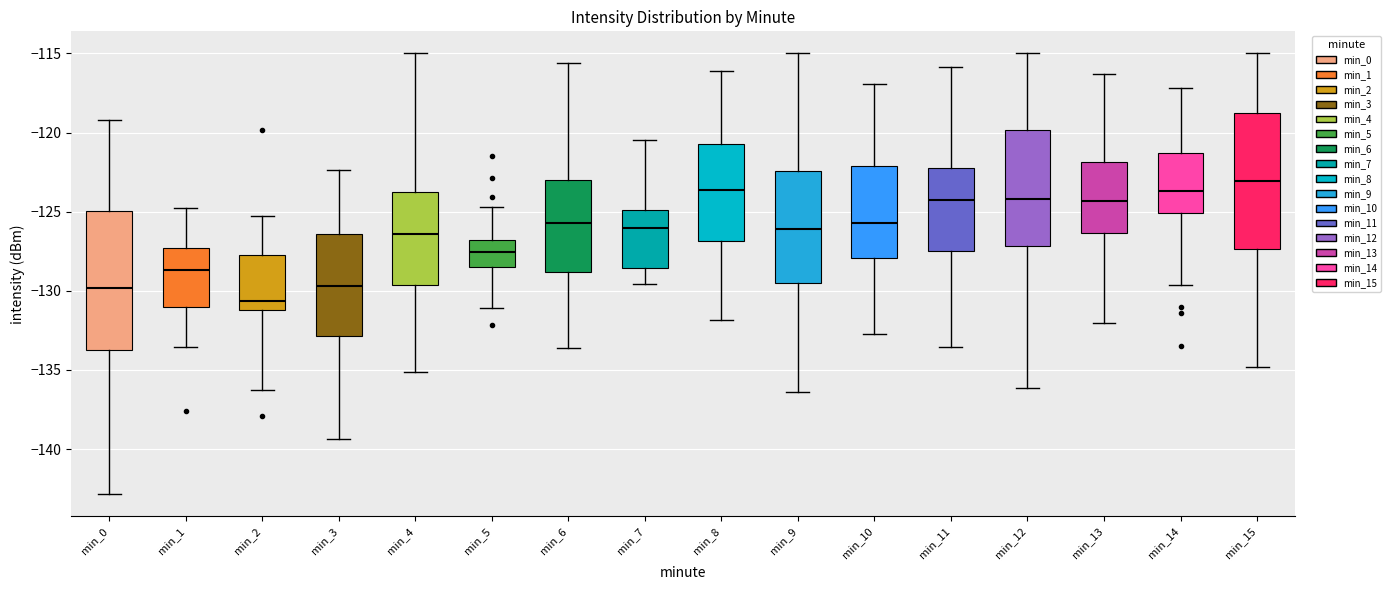

Reading left to right, transcribe this box plot: for each box, give where its median line is, the range the box spans, and where its two whiskers end, as read against the y-axis. The values are not printed on the chart, so give them approximately, as read against the axis.

min_0: median -130.0, box -133.5 to -125.0, whiskers -143.0 to -119.0
min_1: median -128.5, box -131.0 to -127.5, whiskers -133.5 to -125.0
min_2: median -130.5, box -131.0 to -127.5, whiskers -136.5 to -125.5
min_3: median -129.5, box -133.0 to -126.5, whiskers -139.5 to -122.5
min_4: median -126.5, box -129.5 to -123.5, whiskers -135.0 to -115.0
min_5: median -127.5, box -128.5 to -127.0, whiskers -131.0 to -124.5
min_6: median -125.5, box -129.0 to -123.0, whiskers -133.5 to -115.5
min_7: median -126.0, box -128.5 to -125.0, whiskers -129.5 to -120.5
min_8: median -123.5, box -127.0 to -120.5, whiskers -132.0 to -116.0
min_9: median -126.0, box -129.5 to -122.5, whiskers -136.5 to -115.0
min_10: median -125.5, box -128.0 to -122.0, whiskers -133.0 to -117.0
min_11: median -124.0, box -127.5 to -122.5, whiskers -133.5 to -116.0
min_12: median -124.0, box -127.0 to -120.0, whiskers -136.0 to -115.0
min_13: median -124.5, box -126.5 to -122.0, whiskers -132.0 to -116.5
min_14: median -123.5, box -125.0 to -121.5, whiskers -129.5 to -117.0
min_15: median -123.0, box -127.5 to -119.0, whiskers -135.0 to -115.0